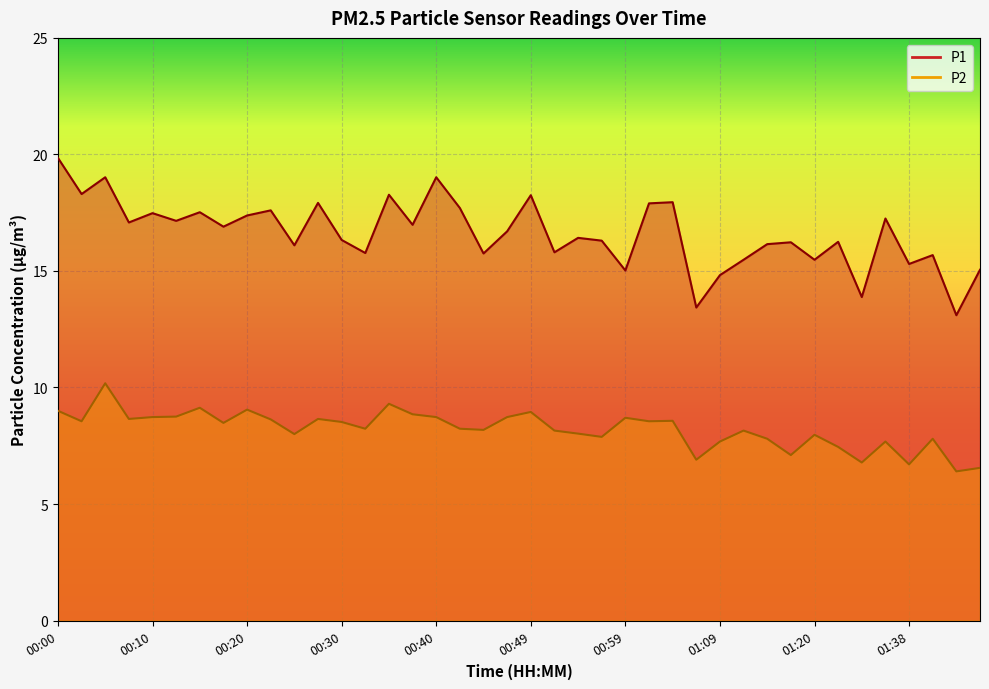

What is the spread (max minus min) of values at 01:40?

7.9